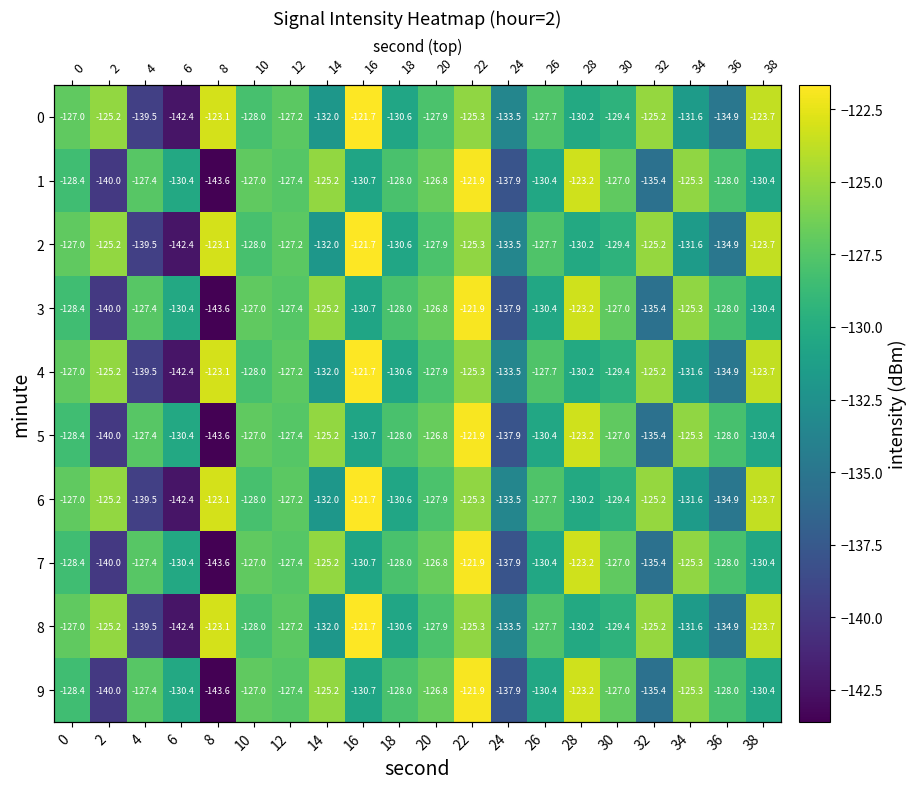

List the series in order of their peak value, lowest first.

1, 3, 5, 7, 9, 0, 2, 4, 6, 8